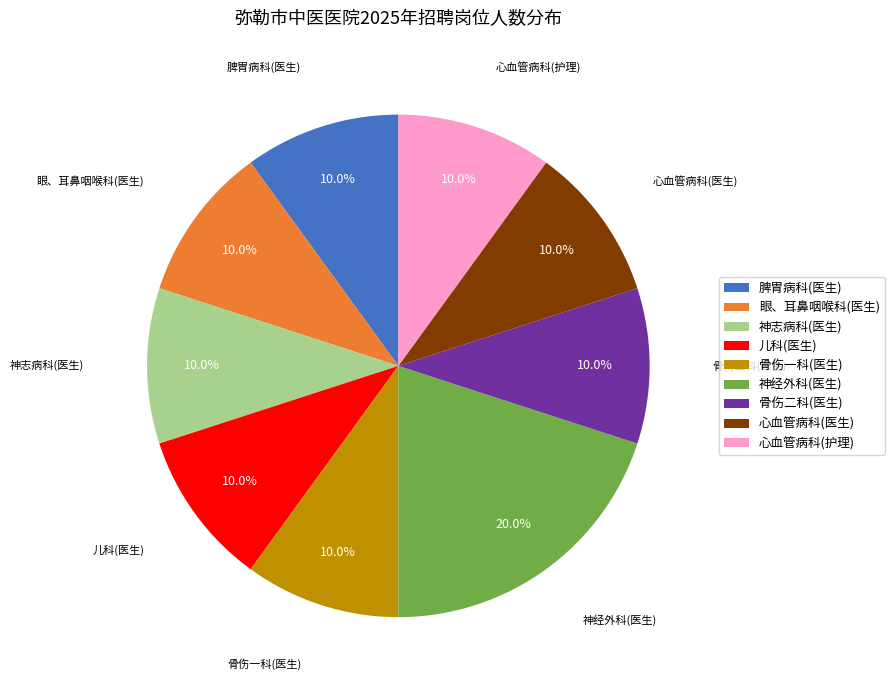

Approximately how many times larger is the value at 眼、耳鼻咽喉科(医生) compared to 脾胃病科(医生)?

1.0